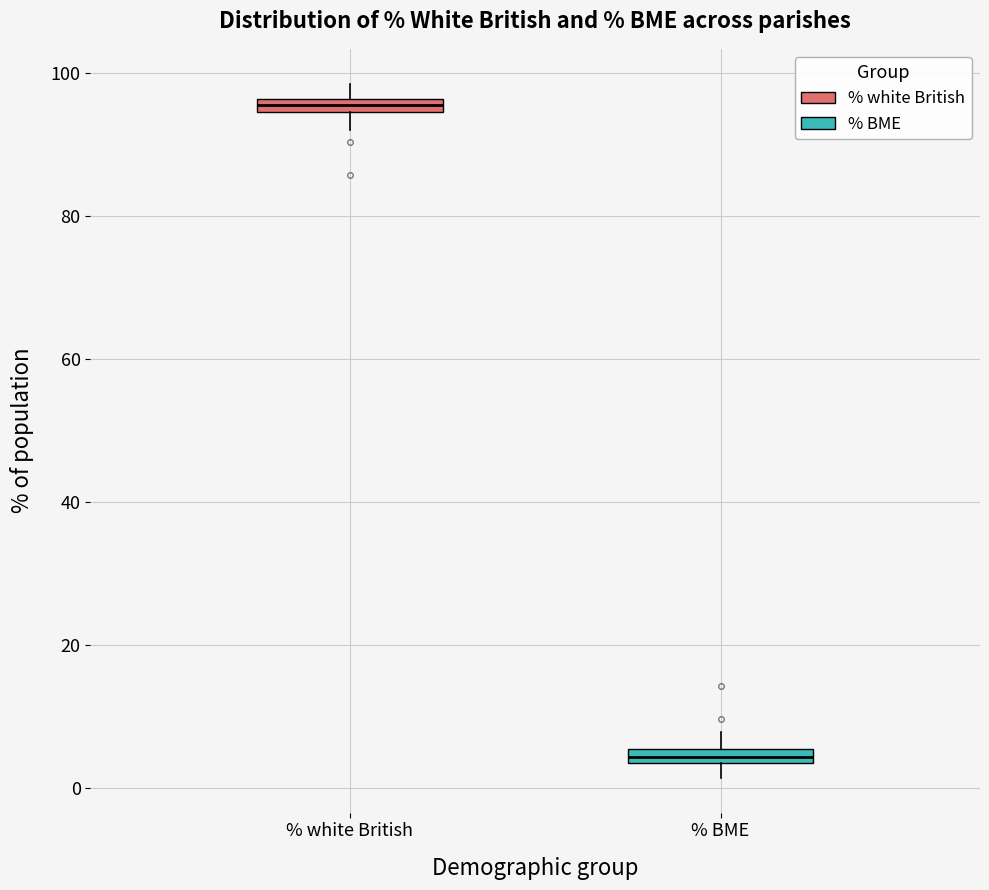

Which box has the highest median line?

% white British